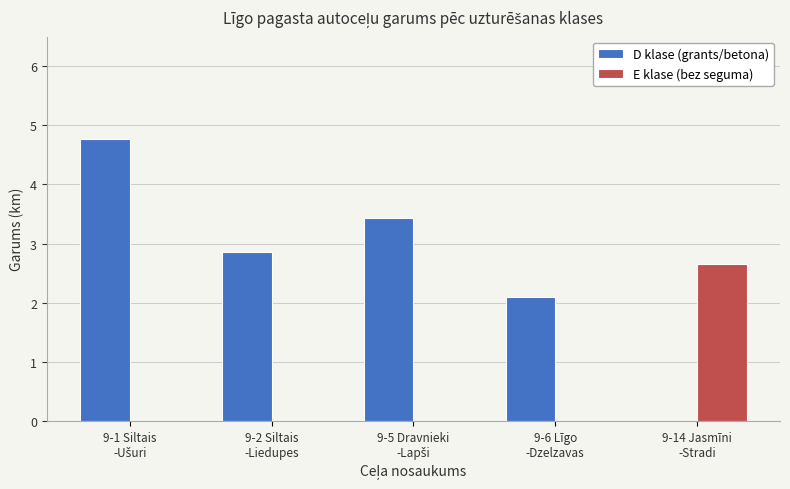

What is the total value across all series at 9-2 Siltais
-Liedupes?

2.9